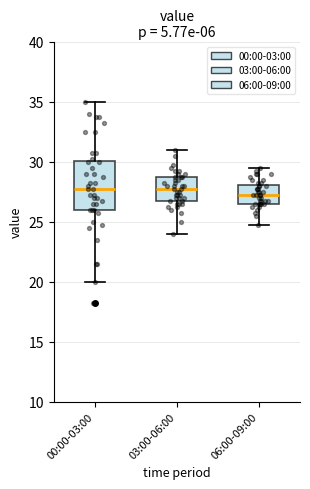

Which box has the lowest median line?

06:00-09:00